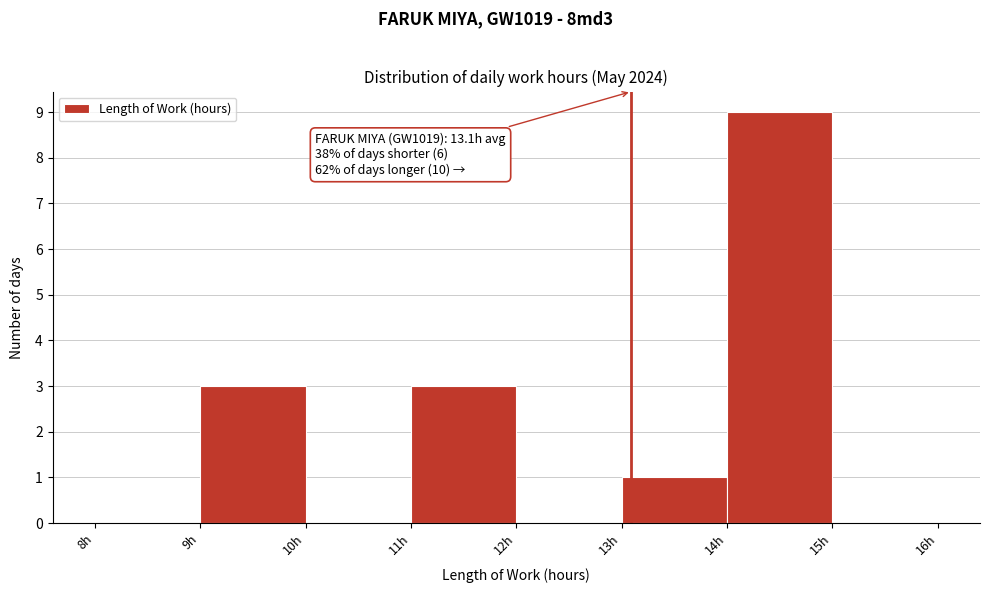

Which range on the x-axis has the tallest bar?

14 to 15